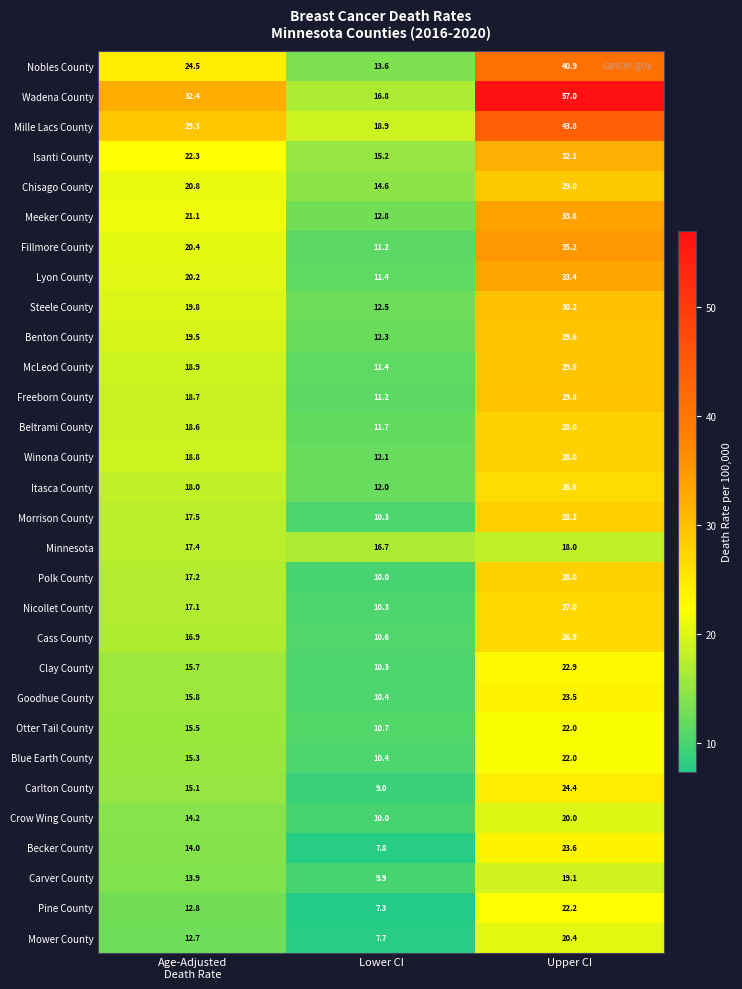

Which series has the largest total across all categories?

Wadena County